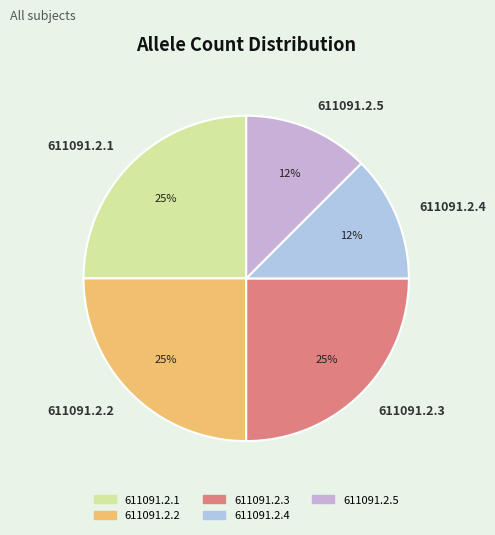

Do 611091.2.4 and 611091.2.1 together represent more than half of the pie?

No